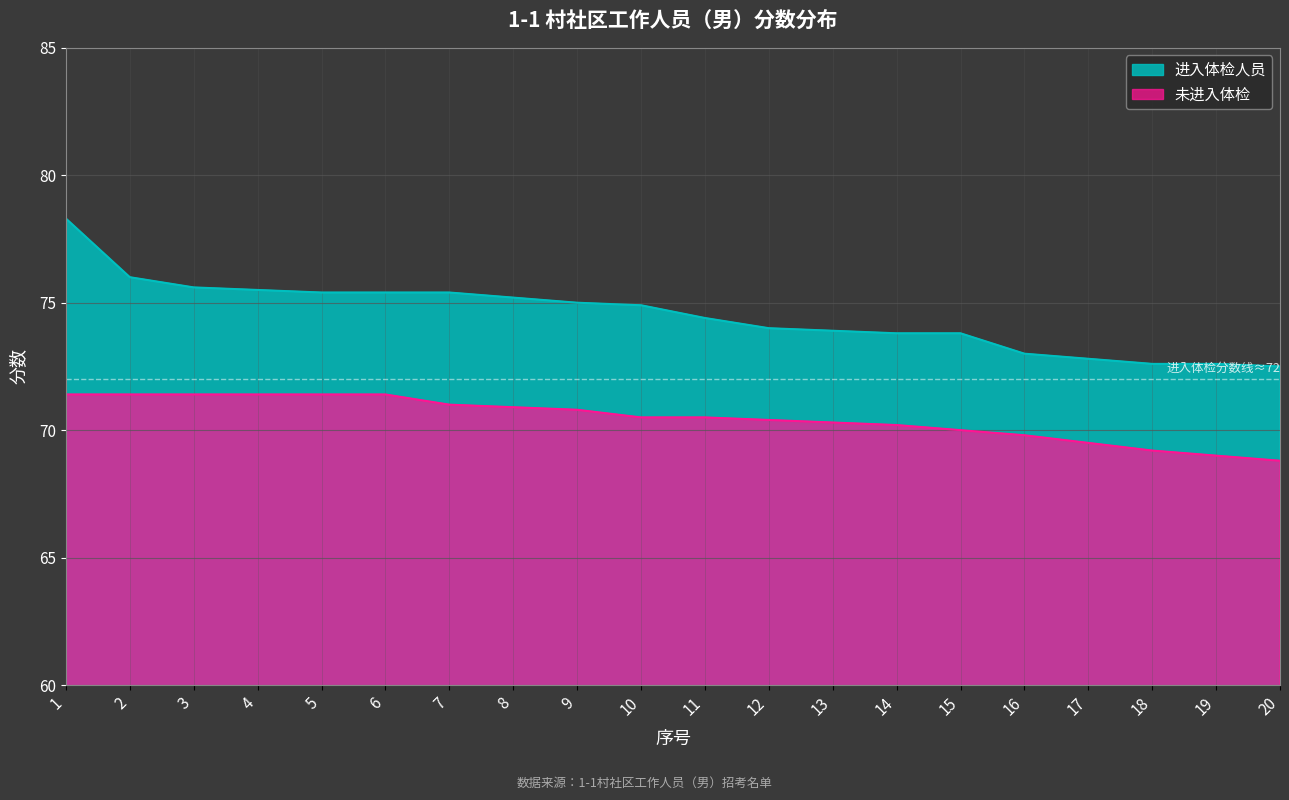

Rank the categories by 进入体检人员 value from lowest to highest.

20, 18, 19, 17, 16, 14, 15, 13, 12, 11, 10, 9, 8, 5, 6, 7, 4, 3, 2, 1